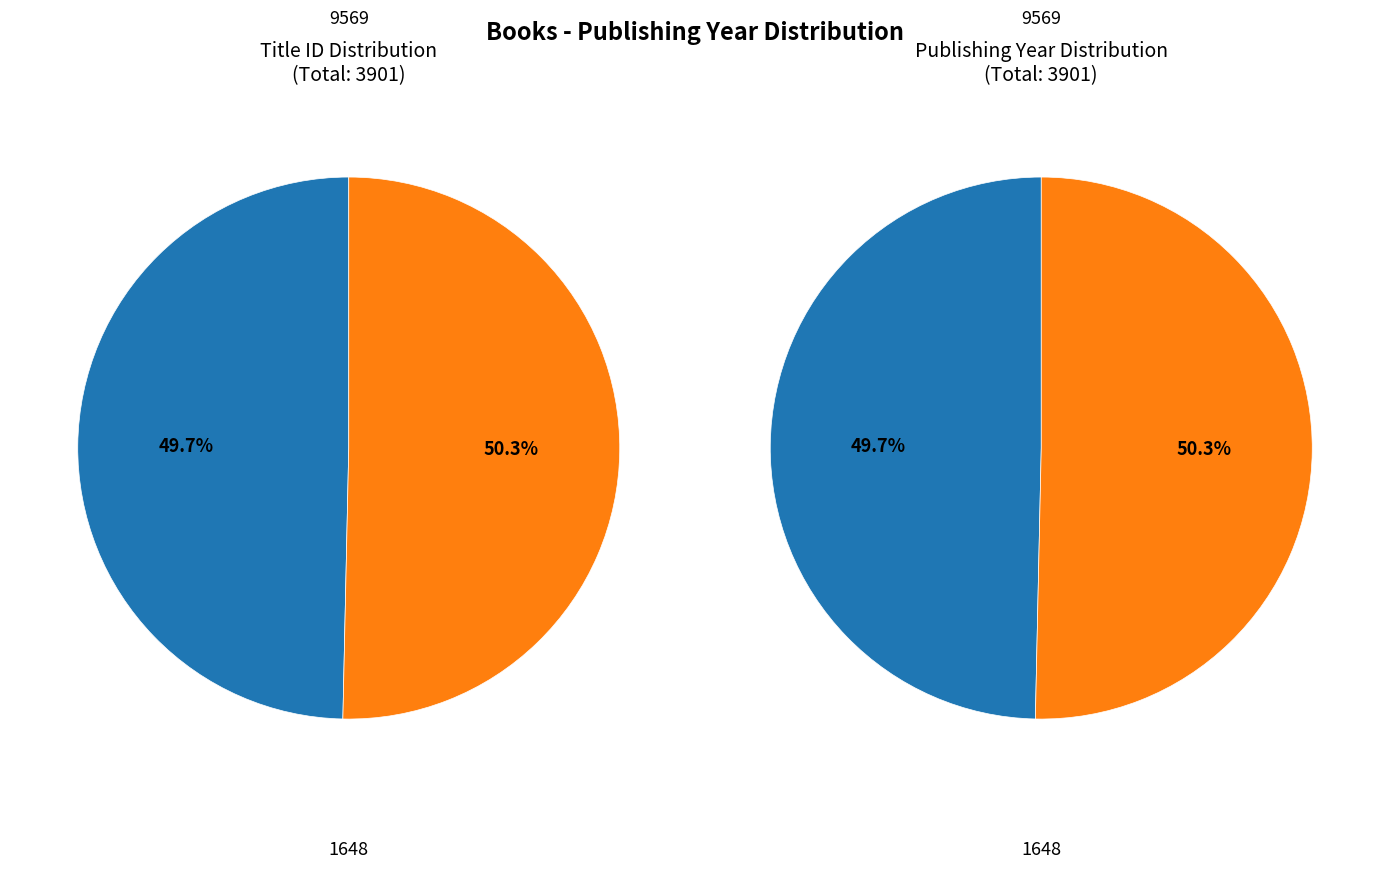

The 1648 slice represents 50% of the pie. True or false?

True